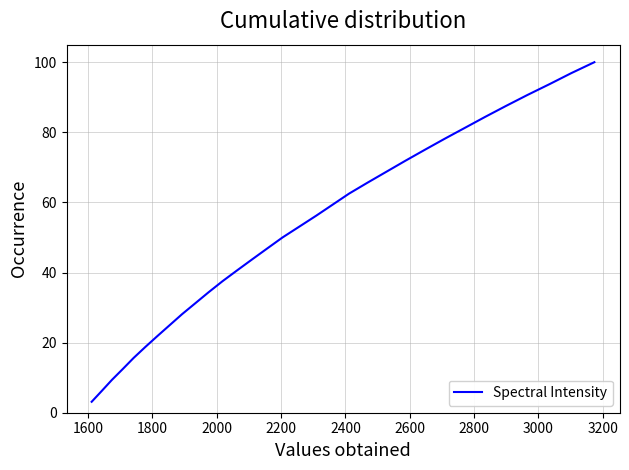

What is the smallest value displayed?

3.1